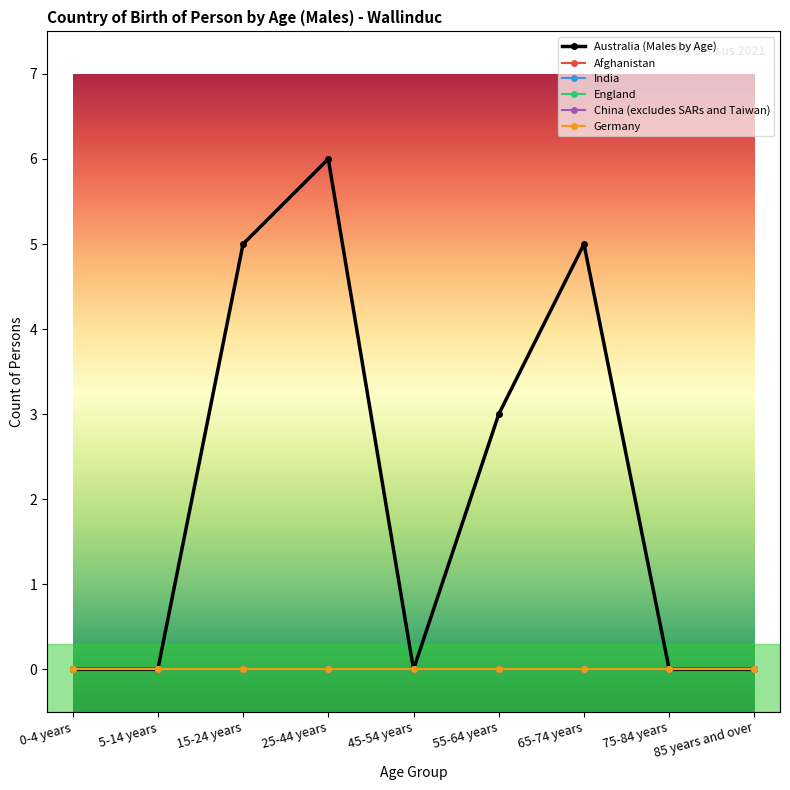

Reading left to right, extract all data points from this chart.

Australia (Males by Age): 0	0	5	6	0	3	5	0	0
Afghanistan: 0	0	0	0	0	0	0	0	0
India: 0	0	0	0	0	0	0	0	0
England: 0	0	0	0	0	0	0	0	0
China (excludes SARs and Taiwan): 0	0	0	0	0	0	0	0	0
Germany: 0	0	0	0	0	0	0	0	0